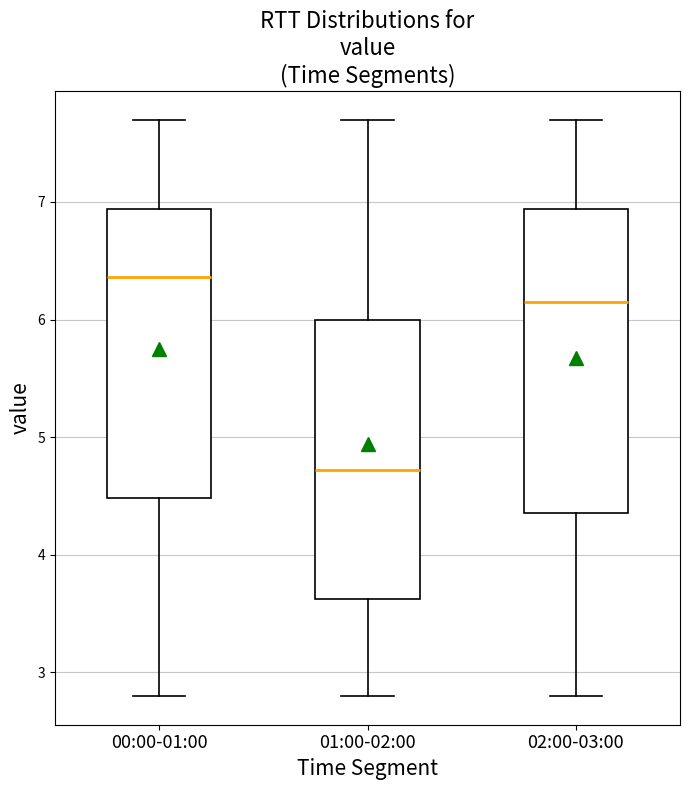

Reading left to right, transcribe this box plot: for each box, give where its median line is, the range the box spans, and where its two whiskers end, as read against the y-axis. The values are not printed on the chart, so give them approximately, as read against the axis.

00:00-01:00: median 6.4, box 4.5 to 6.9, whiskers 2.8 to 7.7
01:00-02:00: median 4.7, box 3.6 to 6.0, whiskers 2.8 to 7.7
02:00-03:00: median 6.2, box 4.4 to 6.9, whiskers 2.8 to 7.7